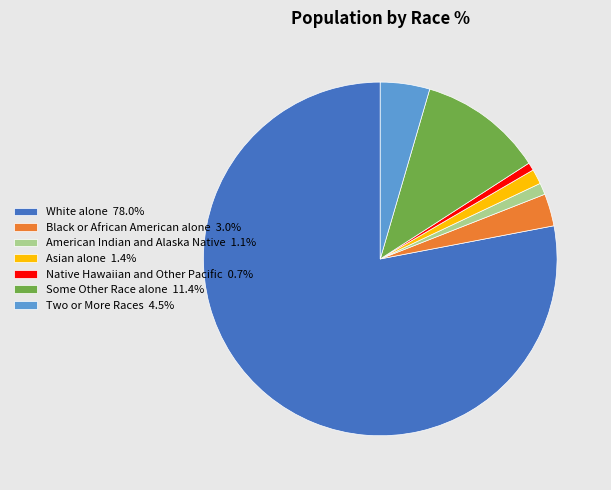

Do White alone 78.0% and Some Other Race alone 11.4% together represent more than half of the pie?

Yes